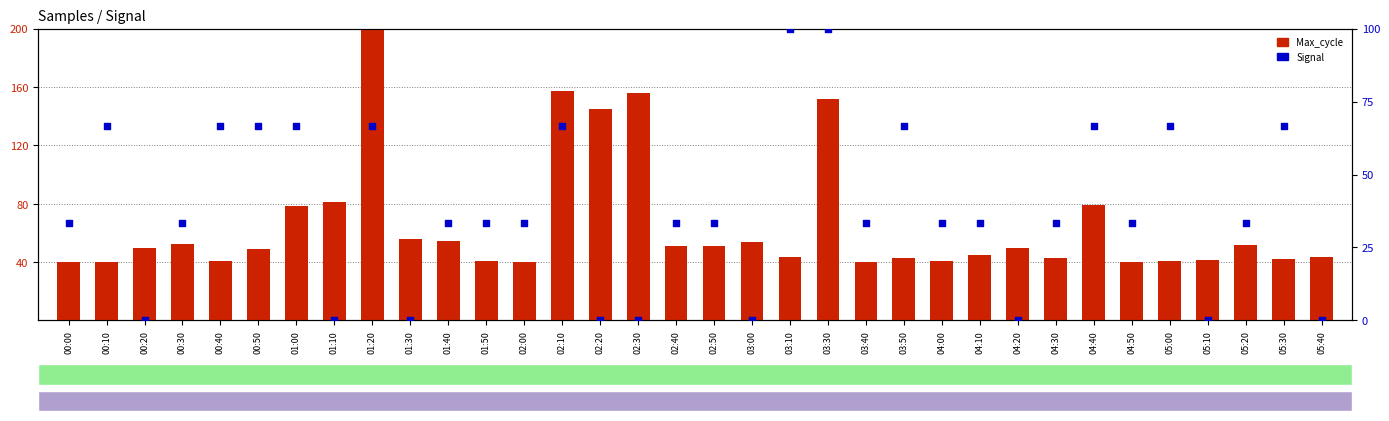

Which series contains the lowest Y value?

Signal